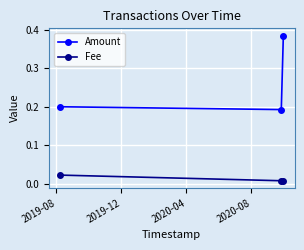

Rank the series by their average value, from lowest to highest.

Fee, Amount